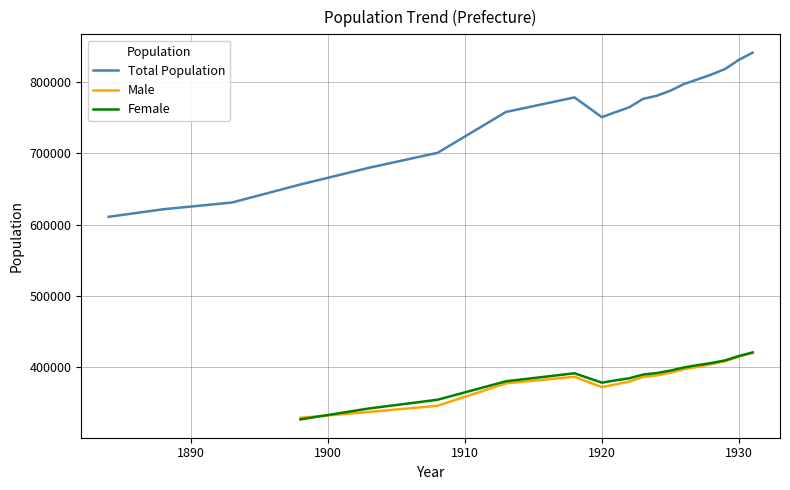

What is the minimum value for Total Population?

610800